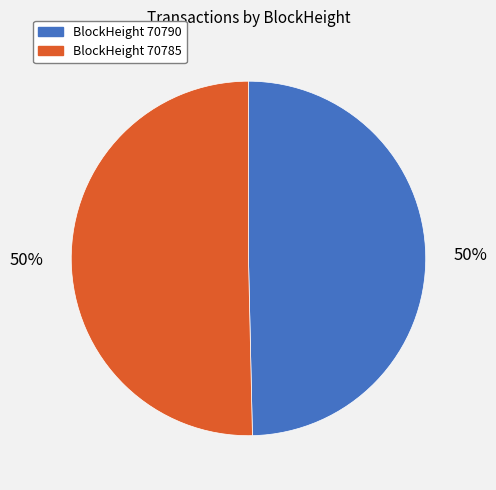

True or false: BlockHeight 70785 accounts for 59% of the total.

False